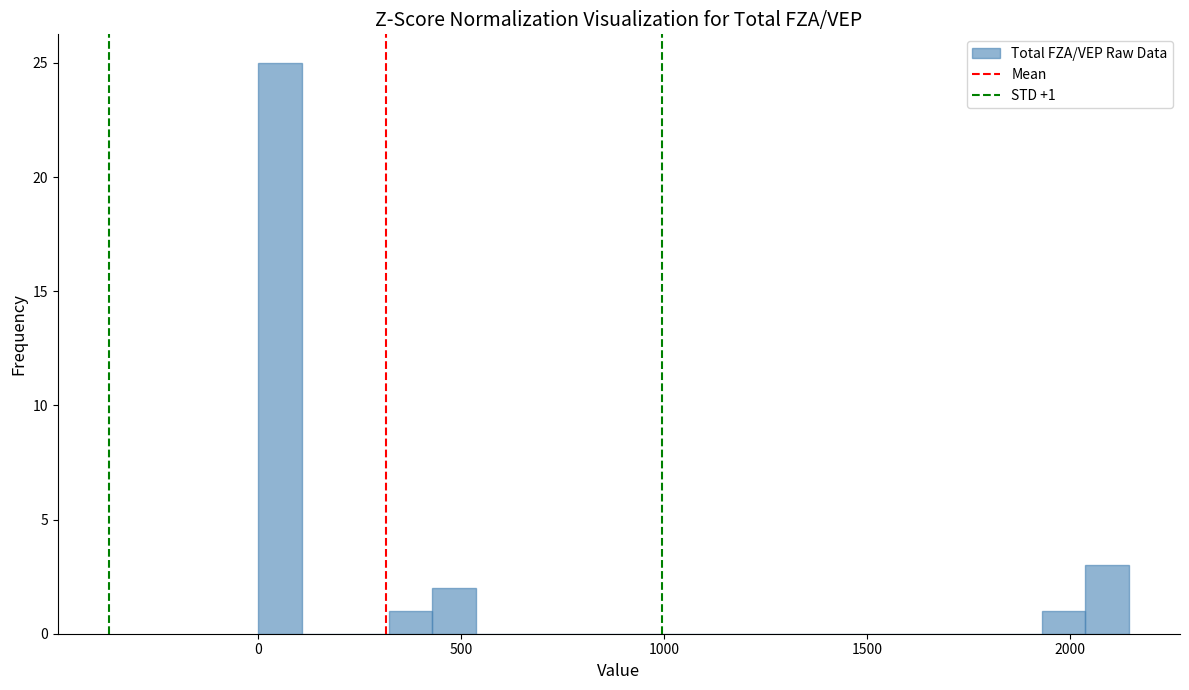

Read against the x-axis, roughly where is the centre of the tallest bar?

50